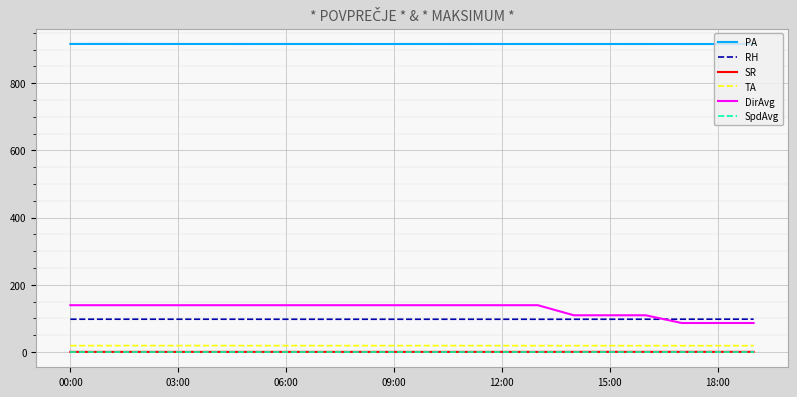

True or false: SpdAvg and TA intersect in this chart.

False